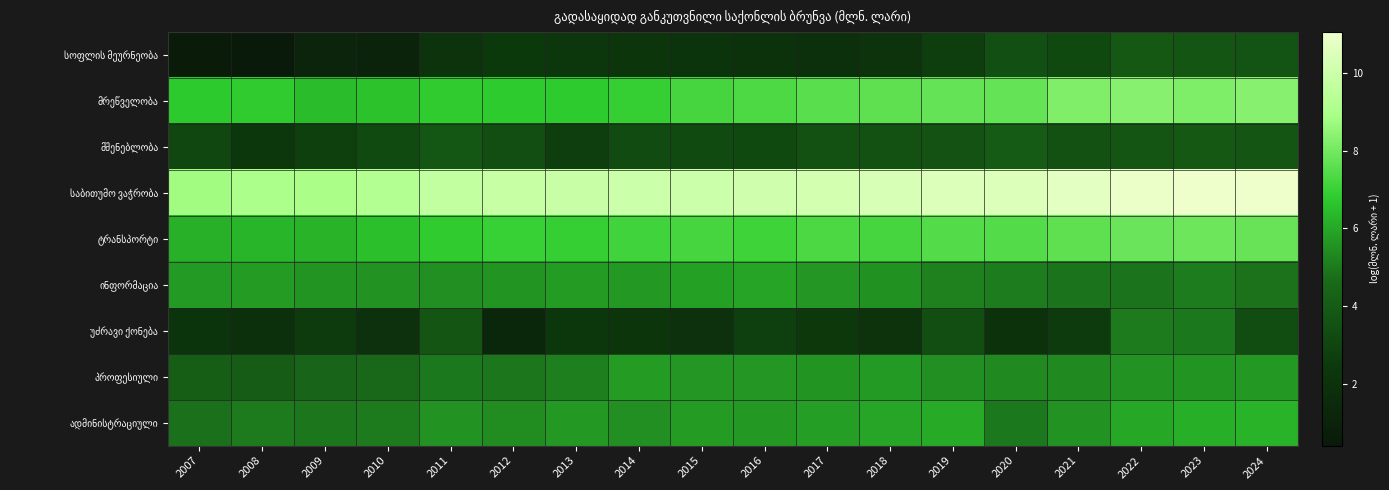

Between 2016 and 2007, which is larger?

2016